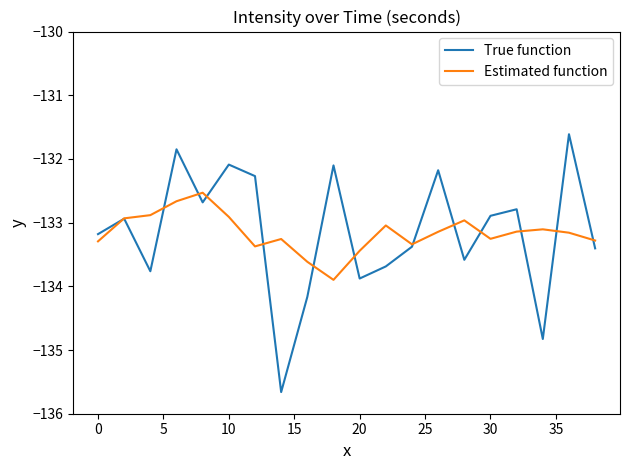

What is the smallest value displayed?

-135.7